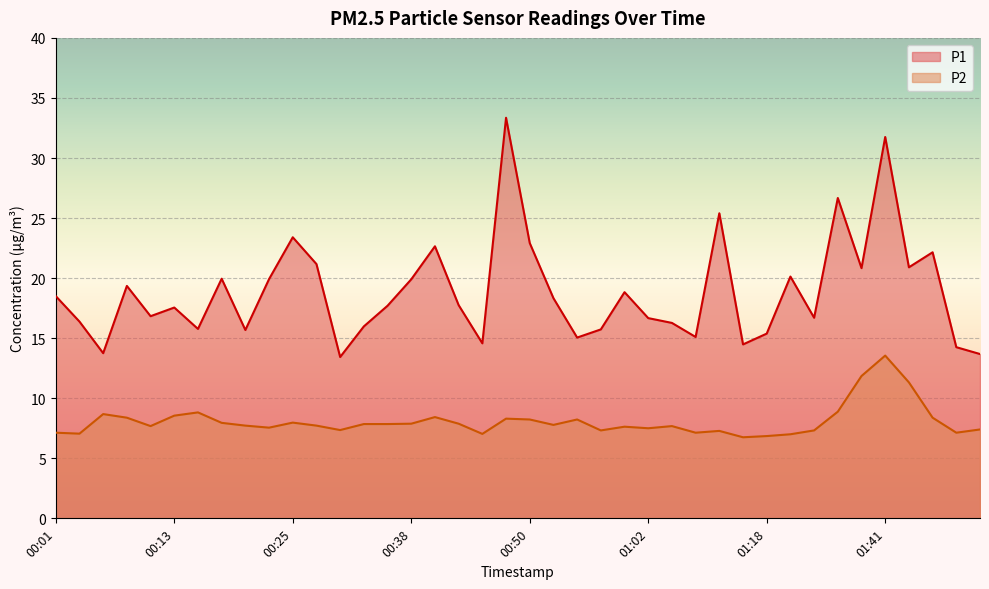

Which series changed the most between 00:38 and 01:00?

P1